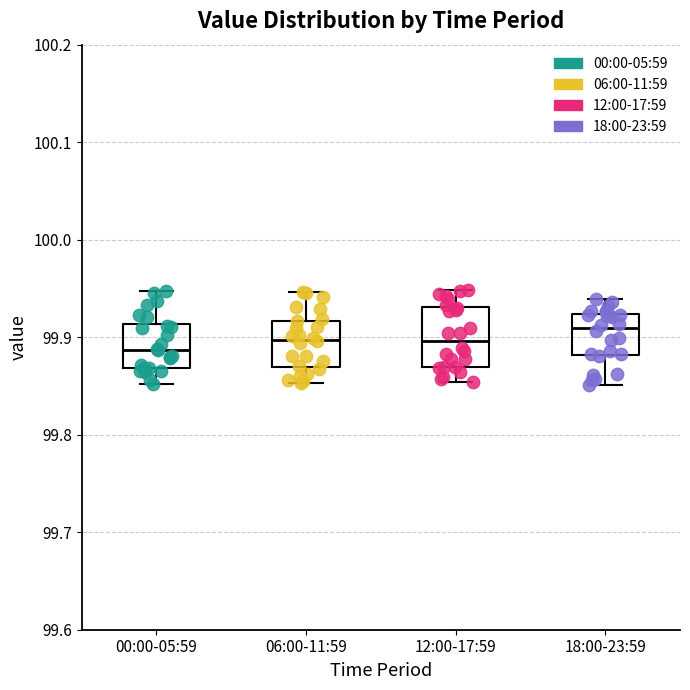

Reading left to right, transcribe this box plot: for each box, give where its median line is, the range the box spans, and where its two whiskers end, as read against the y-axis. The values are not printed on the chart, so give them approximately, as read against the axis.

00:00-05:59: median 99.89, box 99.87 to 99.91, whiskers 99.85 to 99.95
06:00-11:59: median 99.90, box 99.87 to 99.92, whiskers 99.85 to 99.95
12:00-17:59: median 99.90, box 99.87 to 99.93, whiskers 99.85 to 99.95
18:00-23:59: median 99.91, box 99.88 to 99.92, whiskers 99.85 to 99.94